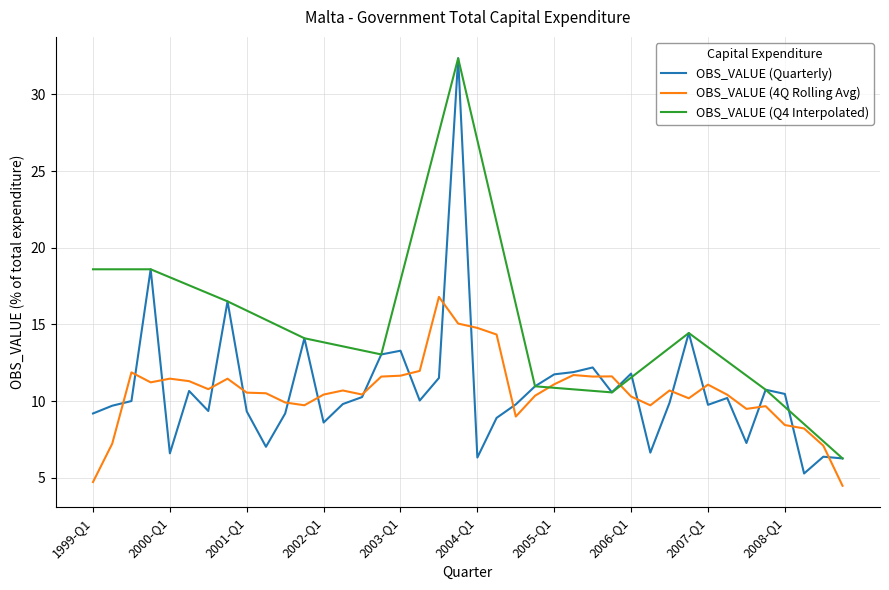

What is the minimum value for OBS_VALUE (4Q Rolling Avg)?

4.5